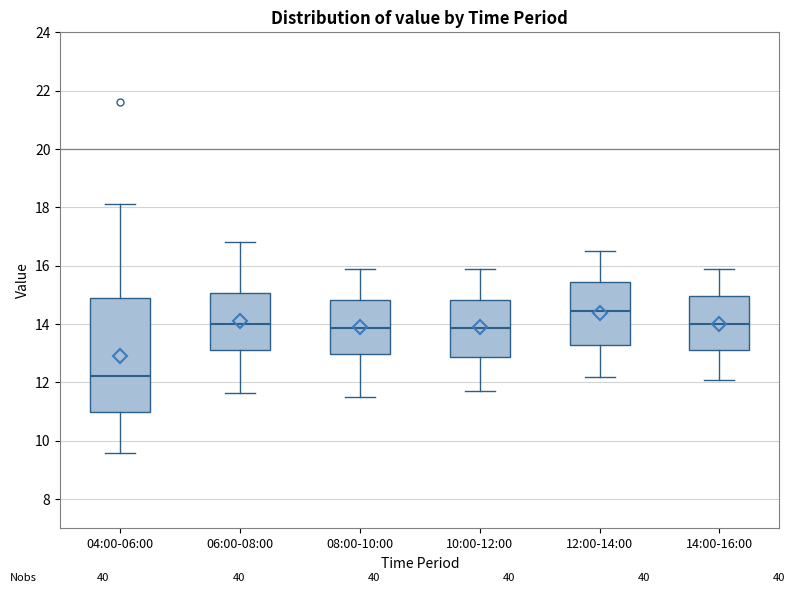

Comparing the boxes themselves (not the whiskers), which one is the tallest?

04:00-06:00